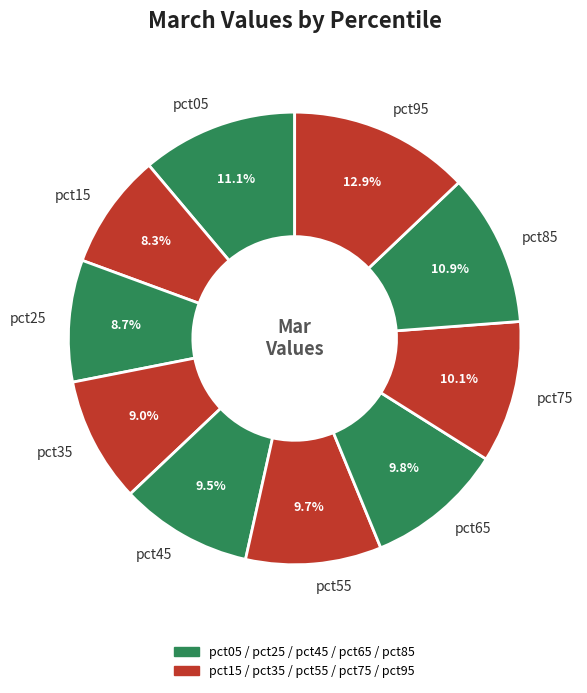

How many segments does this pie chart have?

10